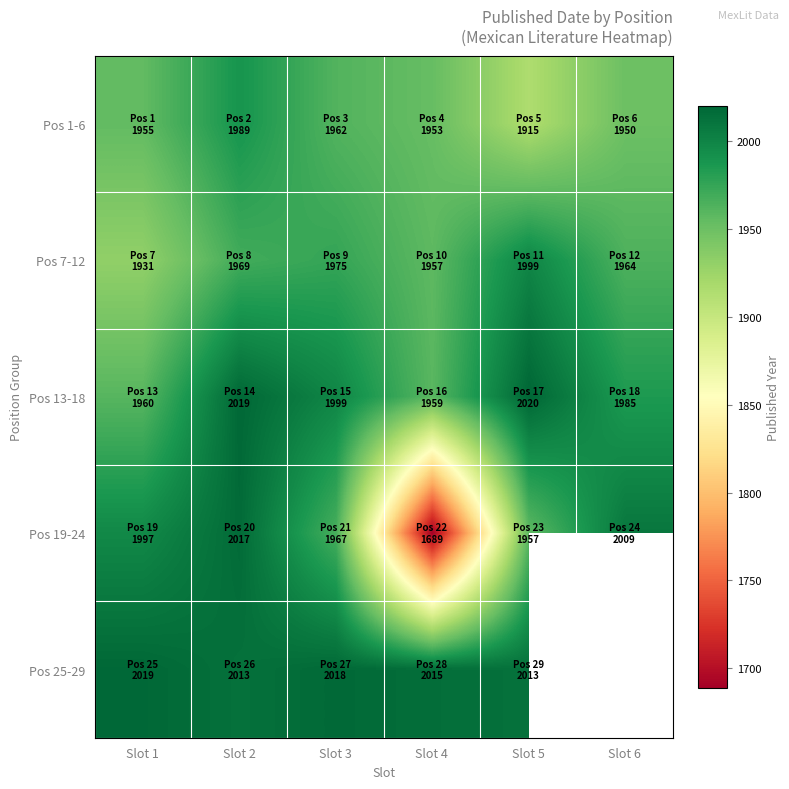

Rank the series by their maximum value, from highest to lowest.

Pos 13-18, Pos 25-29, Pos 19-24, Pos 7-12, Pos 1-6